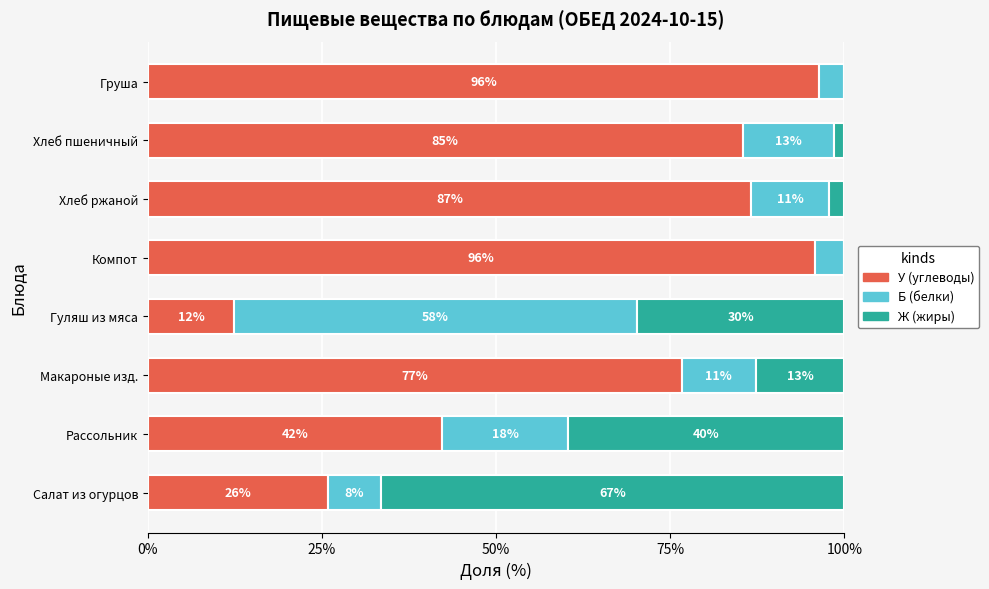

Is it true that У (углеводы) equals 40.7 at Компот?

False